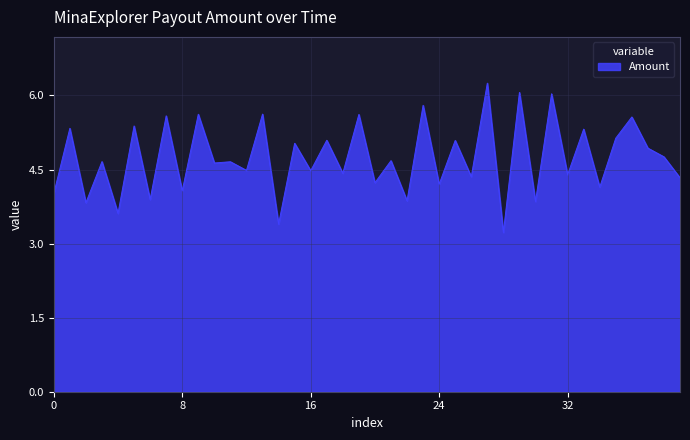

What is the maximum value shown in the chart?

6.2